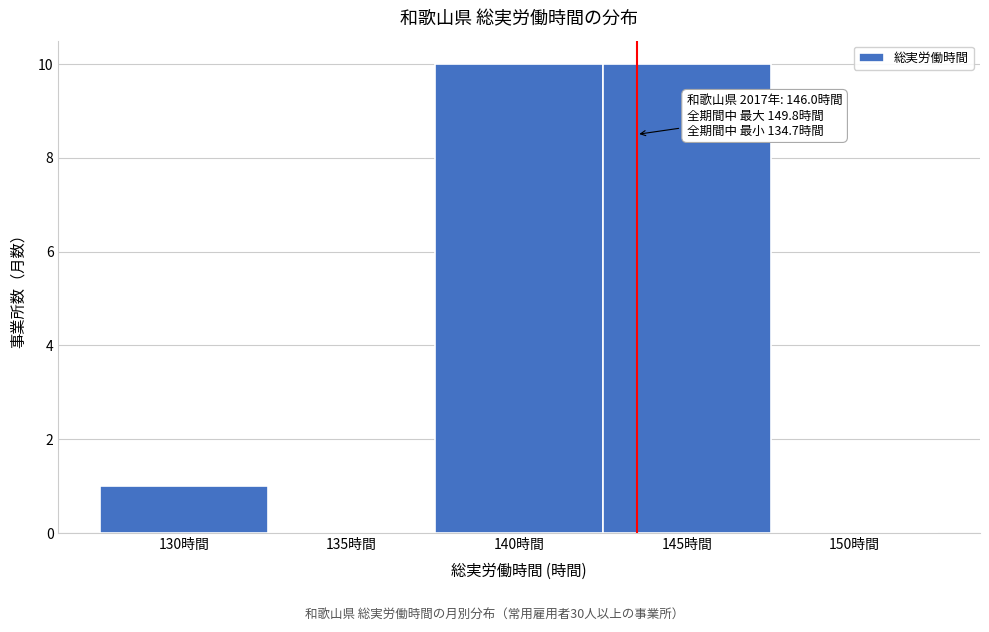

Reading left to right, transcribe all the data shown in this chart.

130時間=1	135時間=0	140時間=10	145時間=10	150時間=0